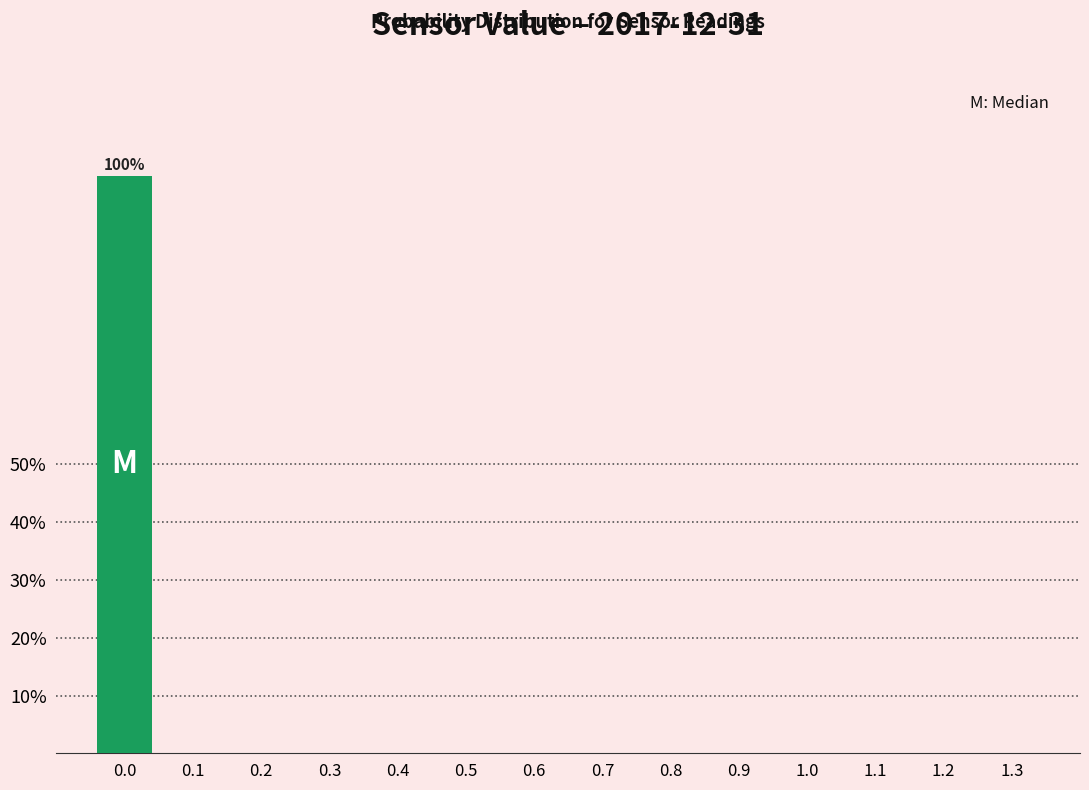

Reading right to left, list all the values displayed in this chart.

1.3=0	1.2=0	1.1=0	1.0=0	0.9=0	0.8=0	0.7=0	0.6=0	0.5=0	0.4=0	0.3=0	0.2=0	0.1=0	0.0=100